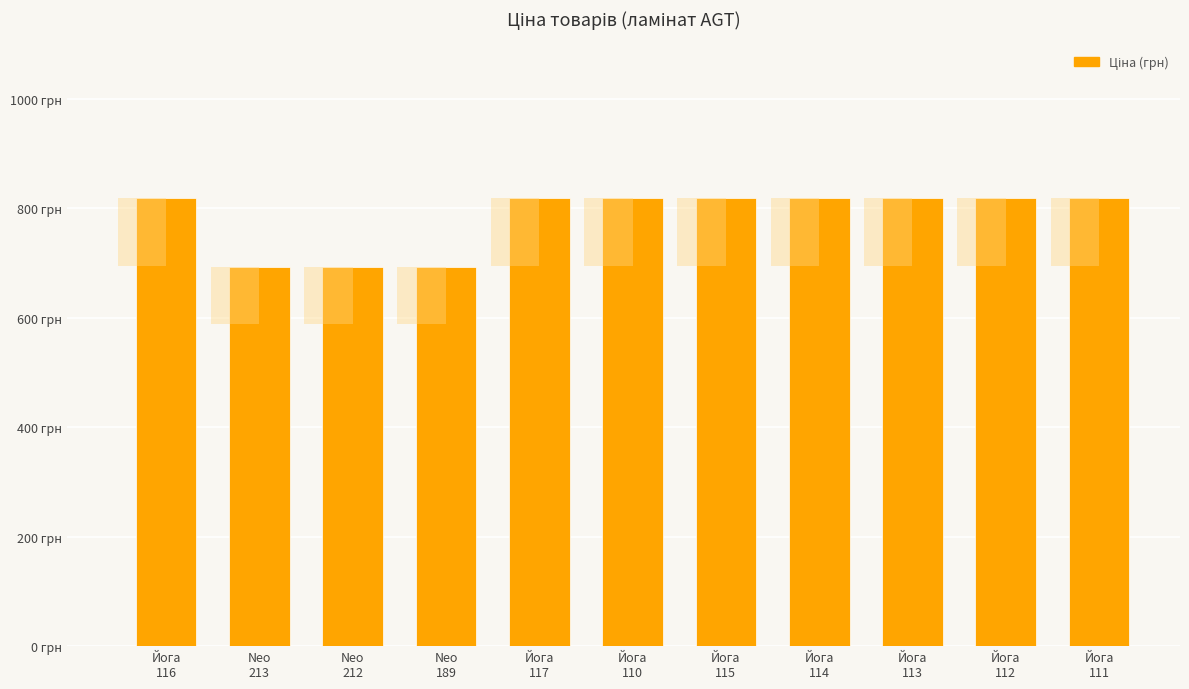

Rank the categories by value from lowest to highest.

Neo
213, Neo
212, Neo
189, Йога
116, Йога
117, Йога
110, Йога
115, Йога
114, Йога
113, Йога
112, Йога
111